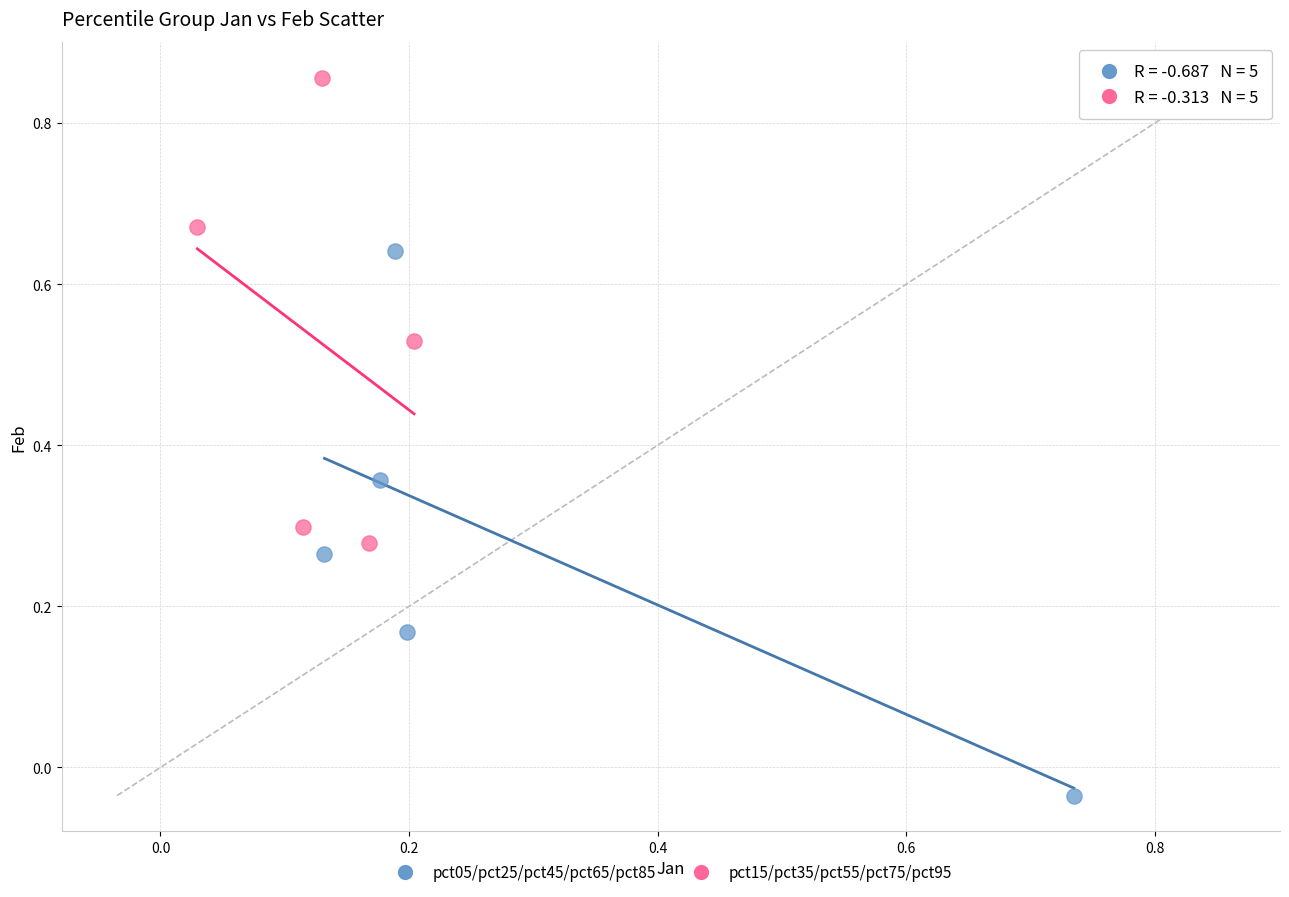

Which series reaches the minimum Y coordinate?

pct05/pct25/pct45/pct65/pct85